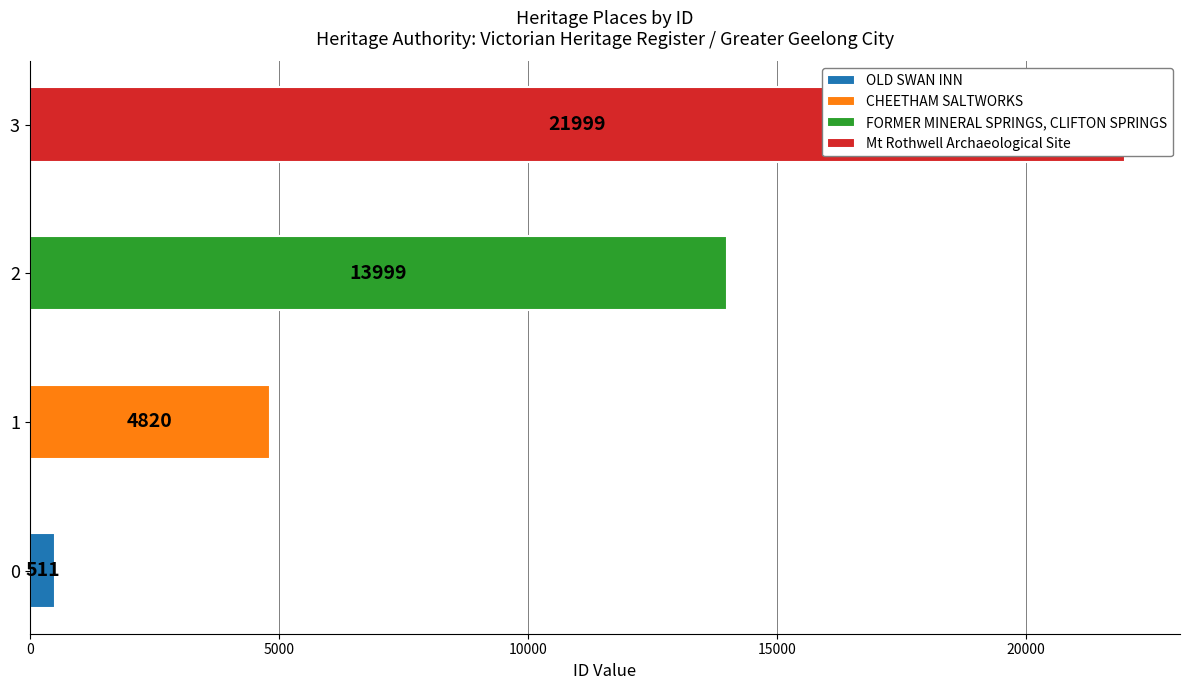

What is the label of the 2nd bar from the right?

FORMER MINERAL SPRINGS, CLIFTON SPRINGS